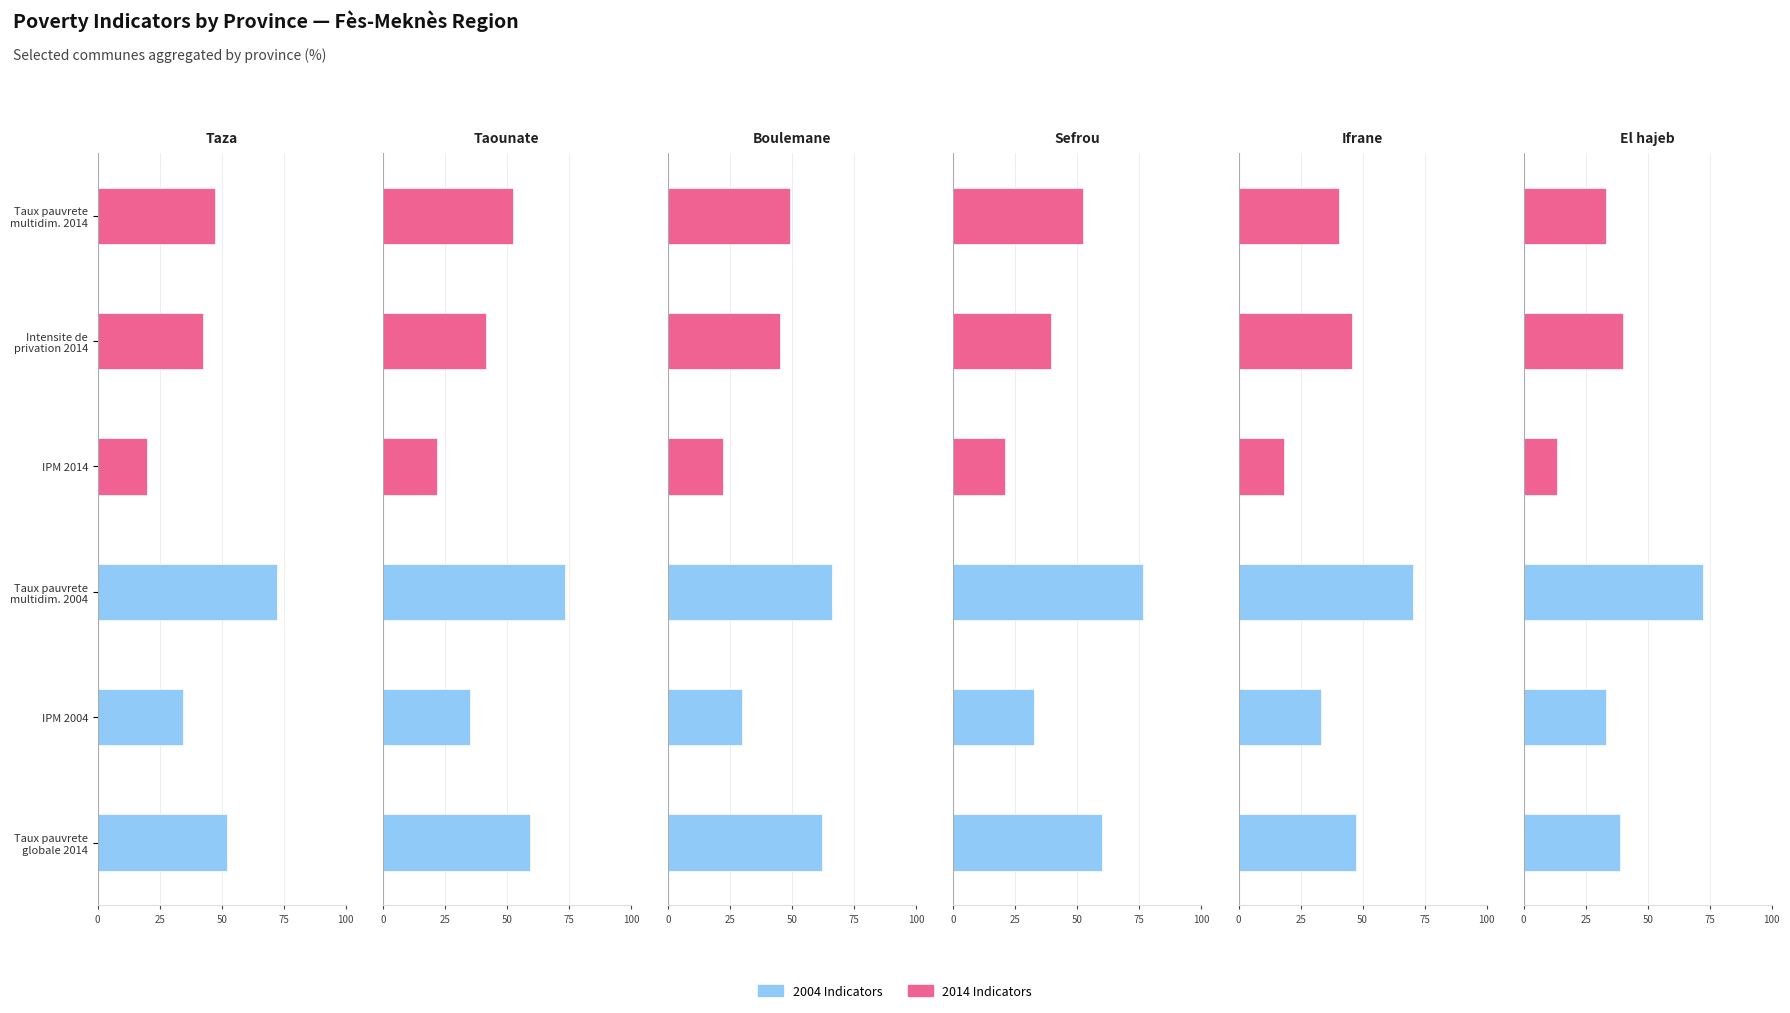

The Boulemane series shows 30.4 at Taux pauvrete multidim. 2014. True or false?

False